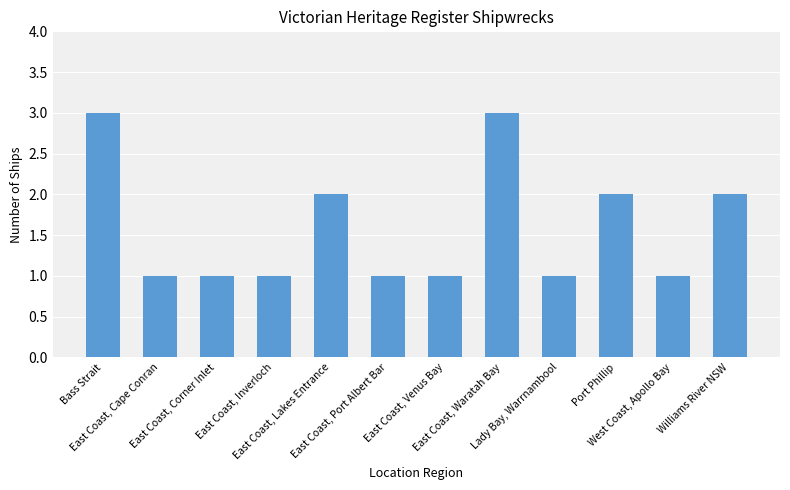

True or false: the data shows 2 at East Coast, Port Albert Bar.

False